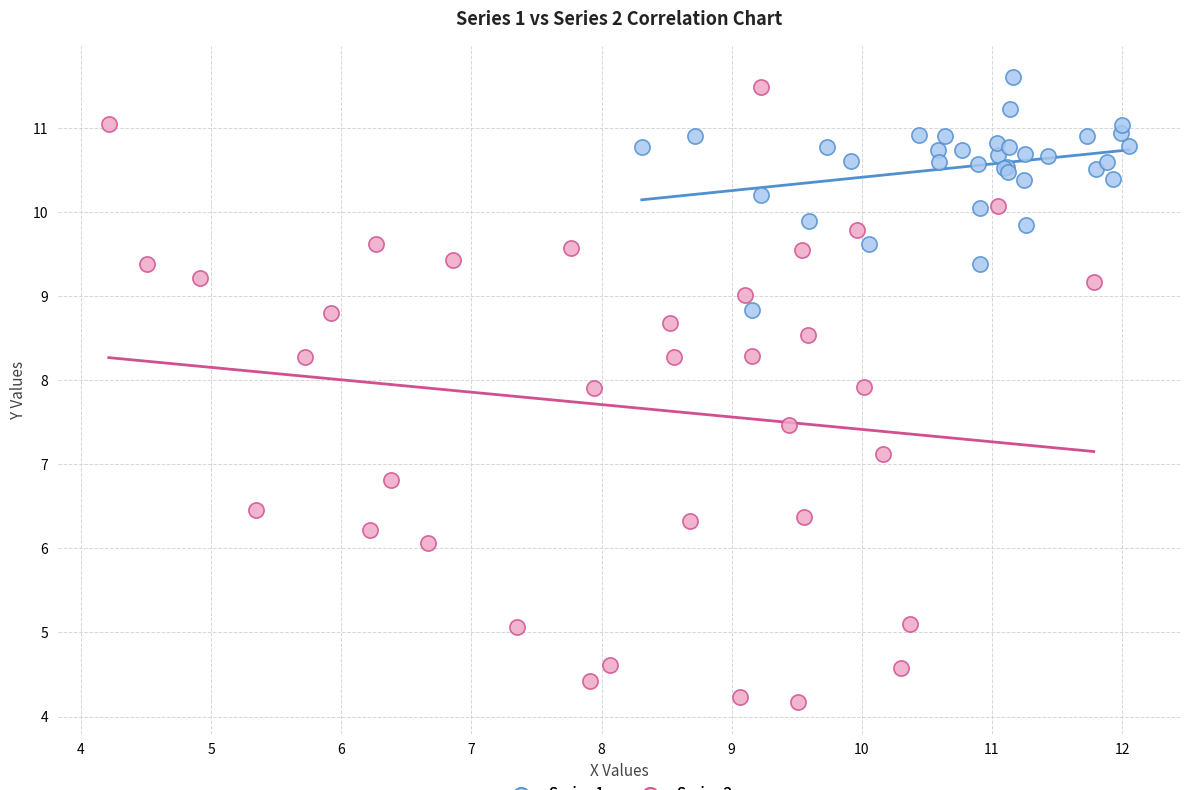

Which series has the widest spread of Y values?

Series 2